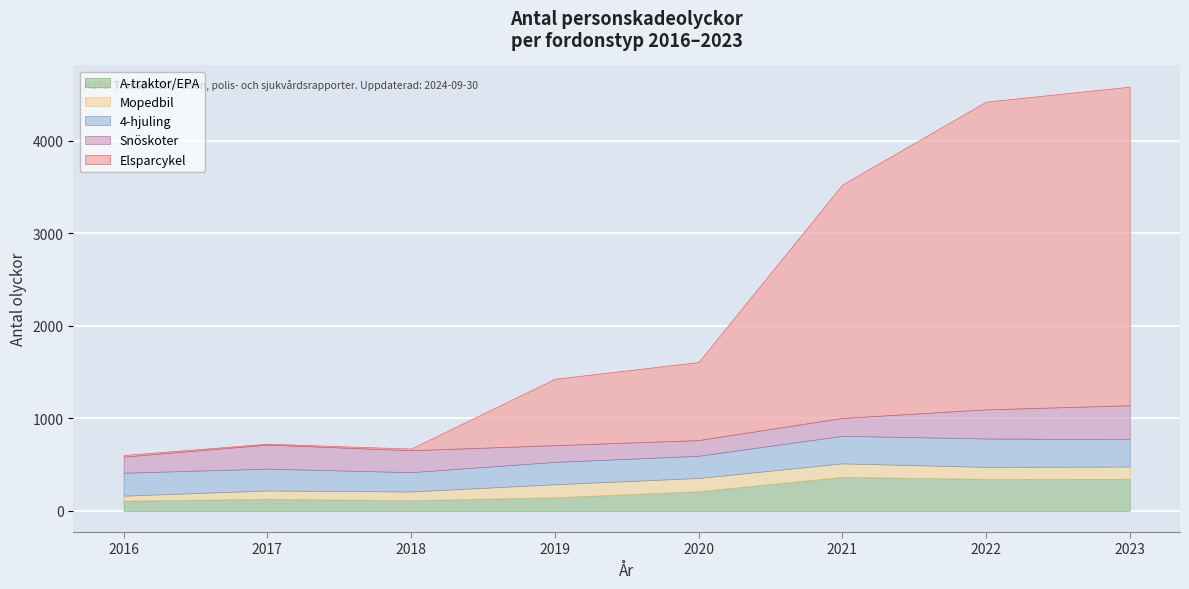

Reading left to right, list all the values displayed in this chart.

A-traktor/EPA: 109	129	114	146	211	366	345	346
Mopedbil: 55	91	95	141	144	147	130	133
4-hjuling: 248	236	209	242	240	298	307	295
Snöskoter: 174	260	237	181	170	193	315	367
Elsparcykel: 17	10	18	717	843	2523	3326	3444